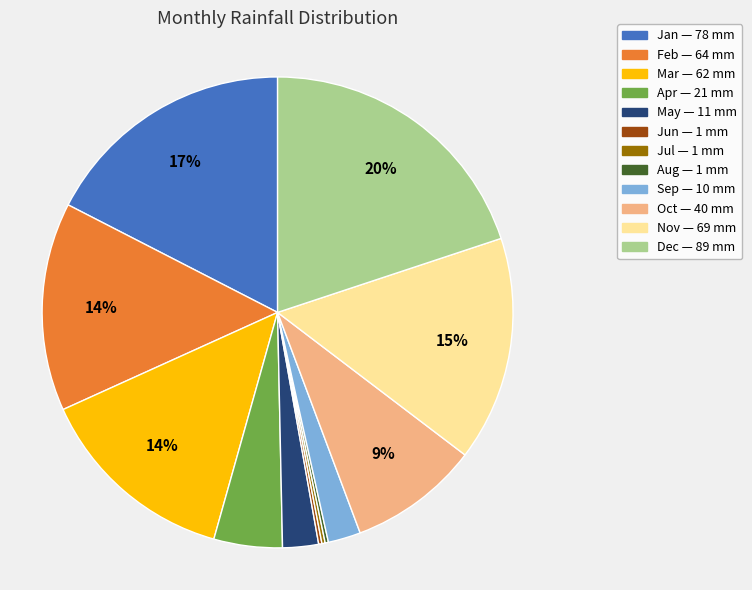

What percentage is the Sep slice, to the nearest percent?

2%